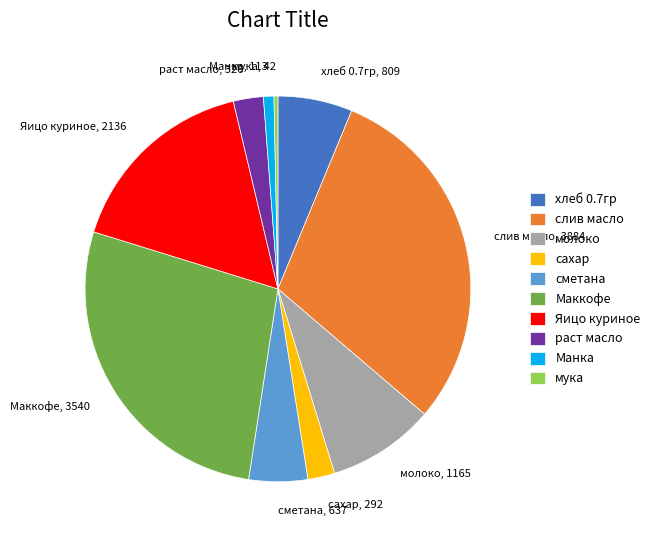

Is слив масло the majority of the pie?

No